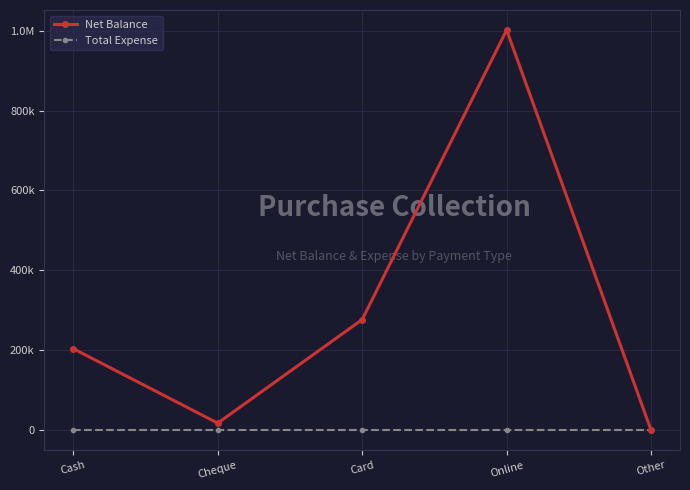

List the series in order of their peak value, lowest first.

Total Expense, Net Balance